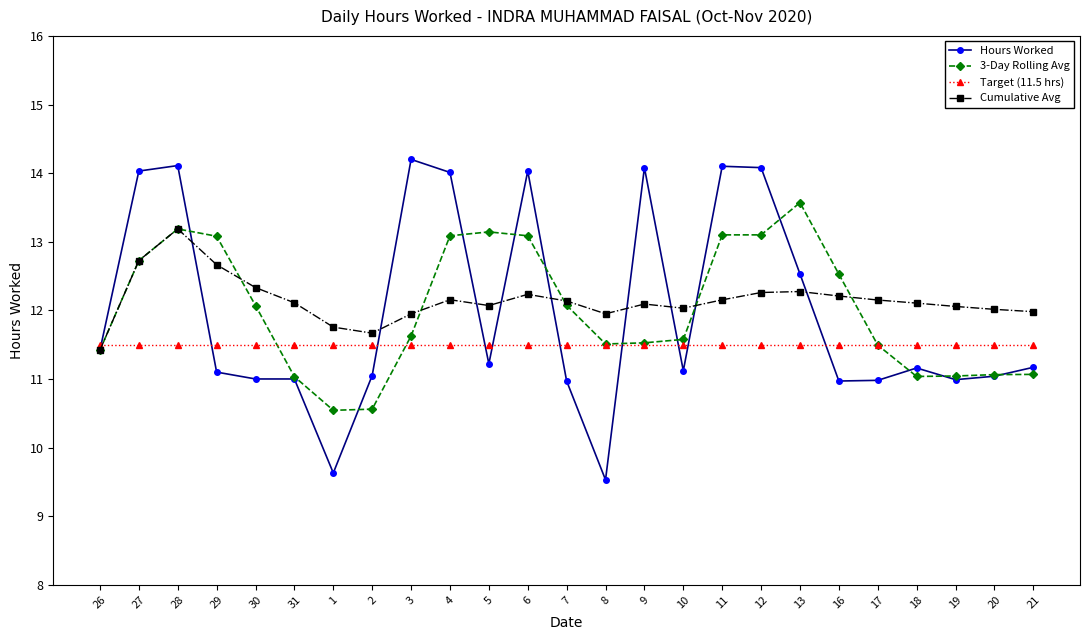

What is the total value across all series at 11?

50.9